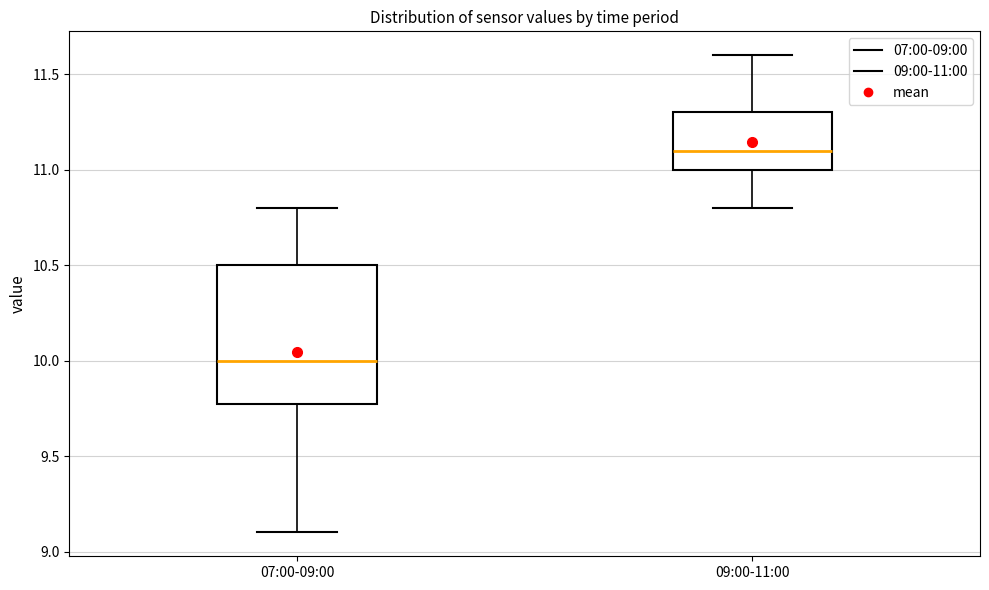

Comparing the boxes themselves (not the whiskers), which one is the tallest?

07:00-09:00